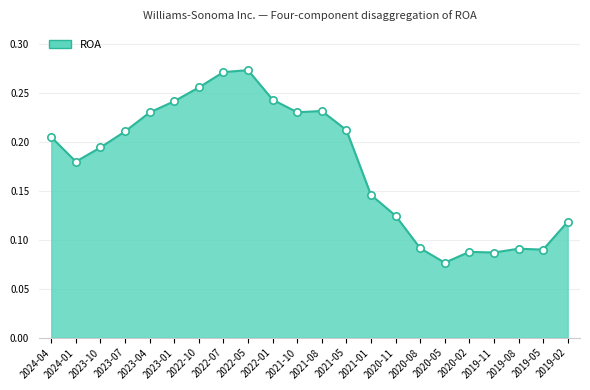

Is the value of ROA_markers at 2022-10 greater than the value of ROA_line at 2020-05?

Yes